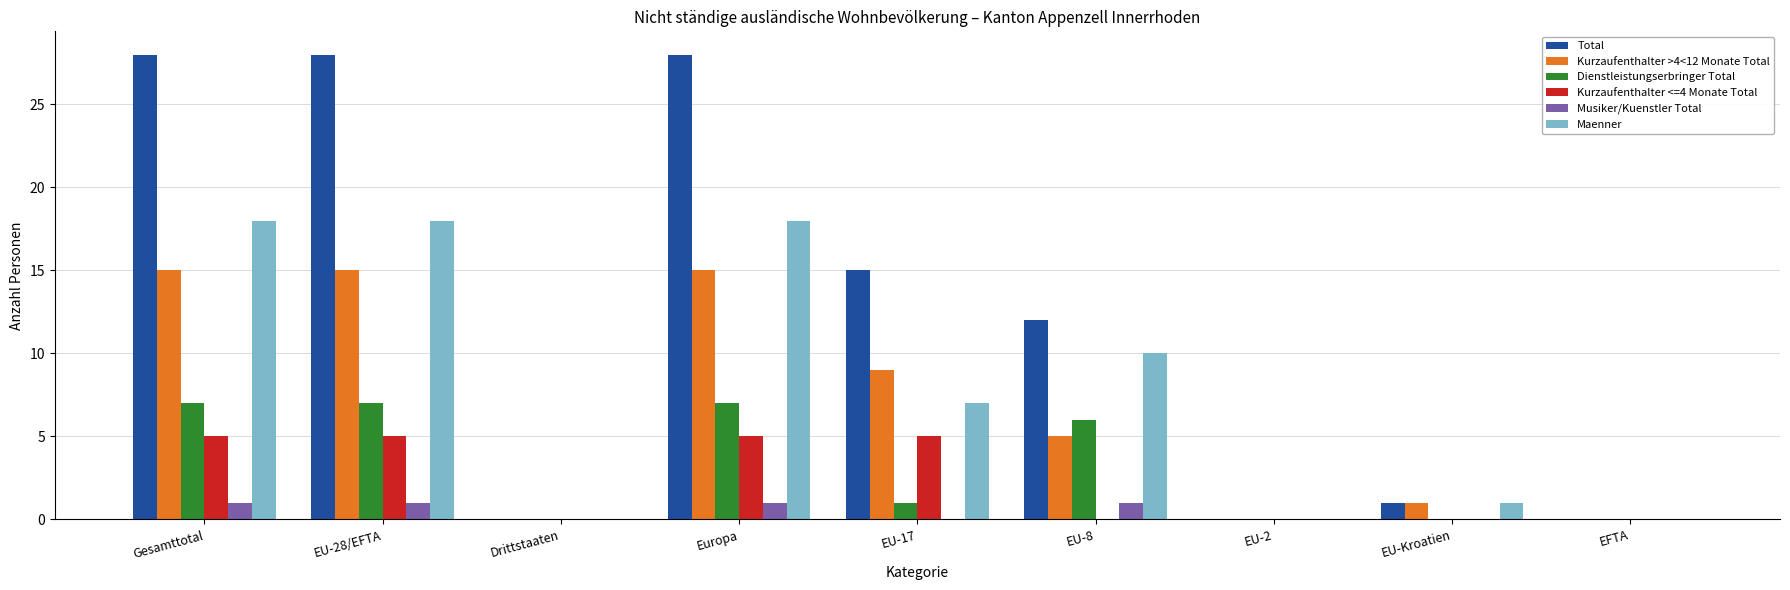

Which series has the largest range (max minus min)?

Total